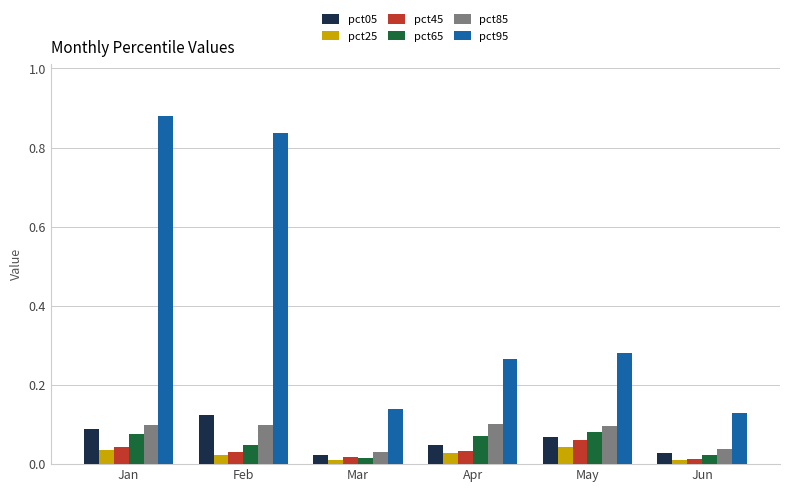

List the series in order of their peak value, highest first.

pct95, pct05, pct85, pct65, pct45, pct25